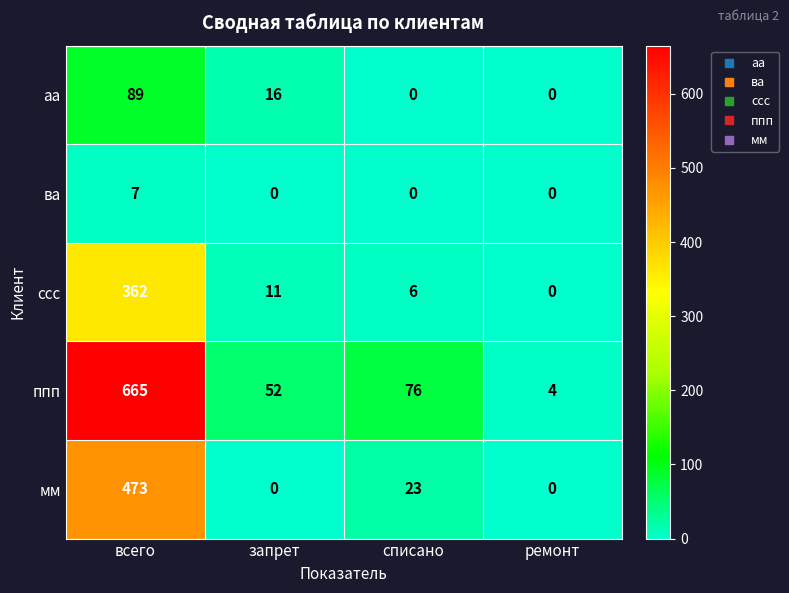

What is the average value of the аа series?

26